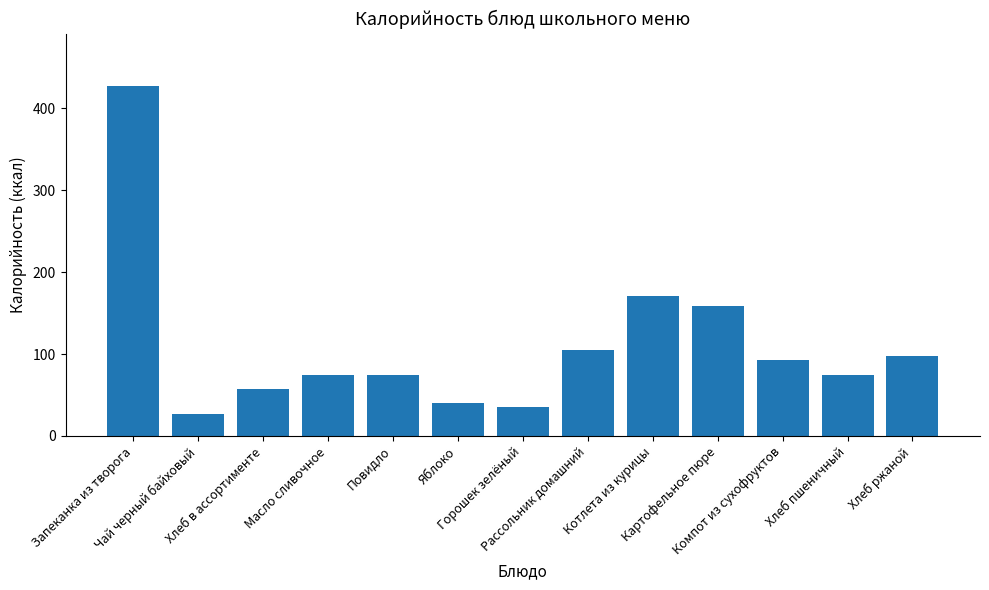

What is the value of the 3rd bar from the left?

57.9